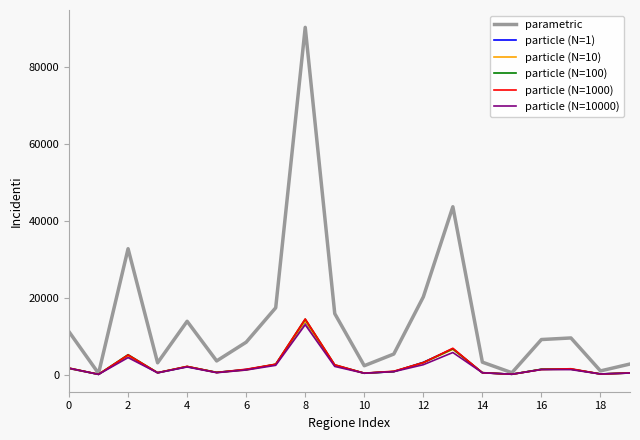

Which series has the largest total across all categories?

parametric